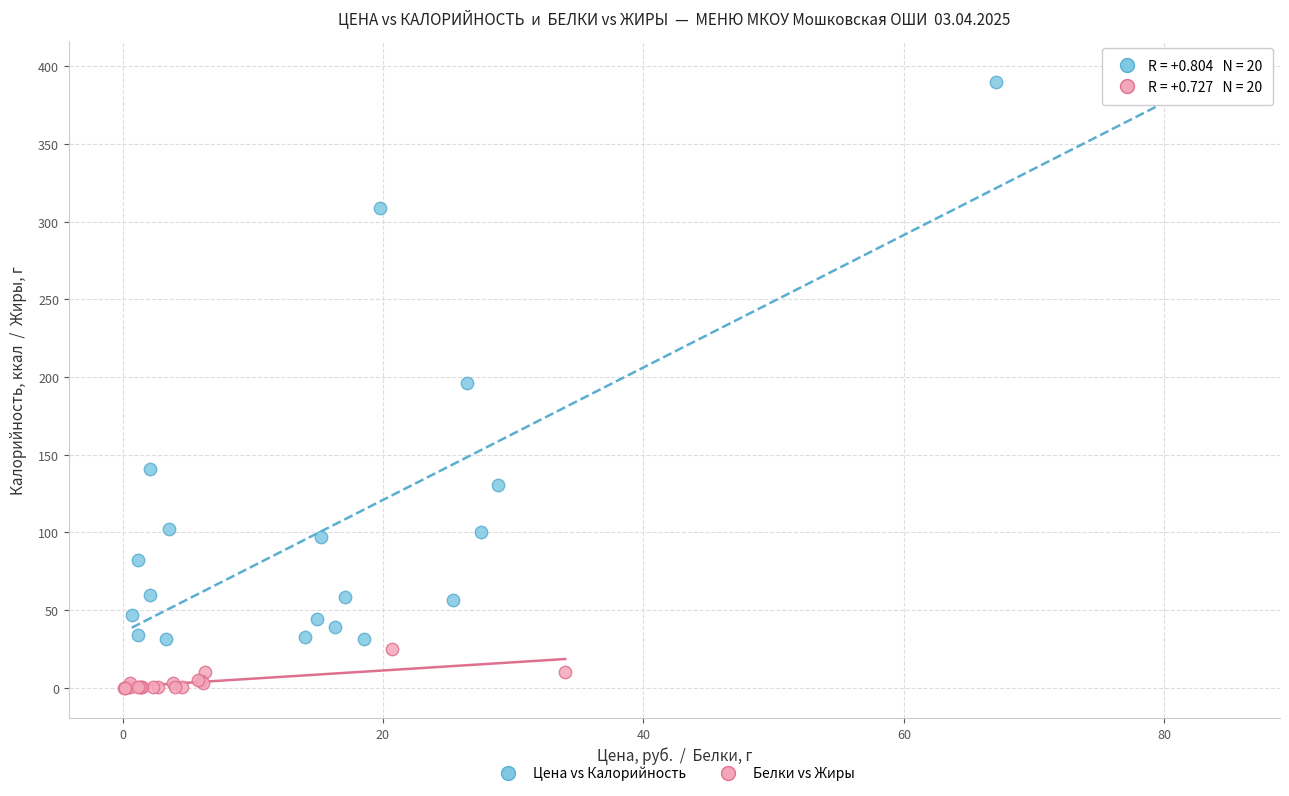

Which series has the largest Y range (max minus min)?

Цена vs Калорийность